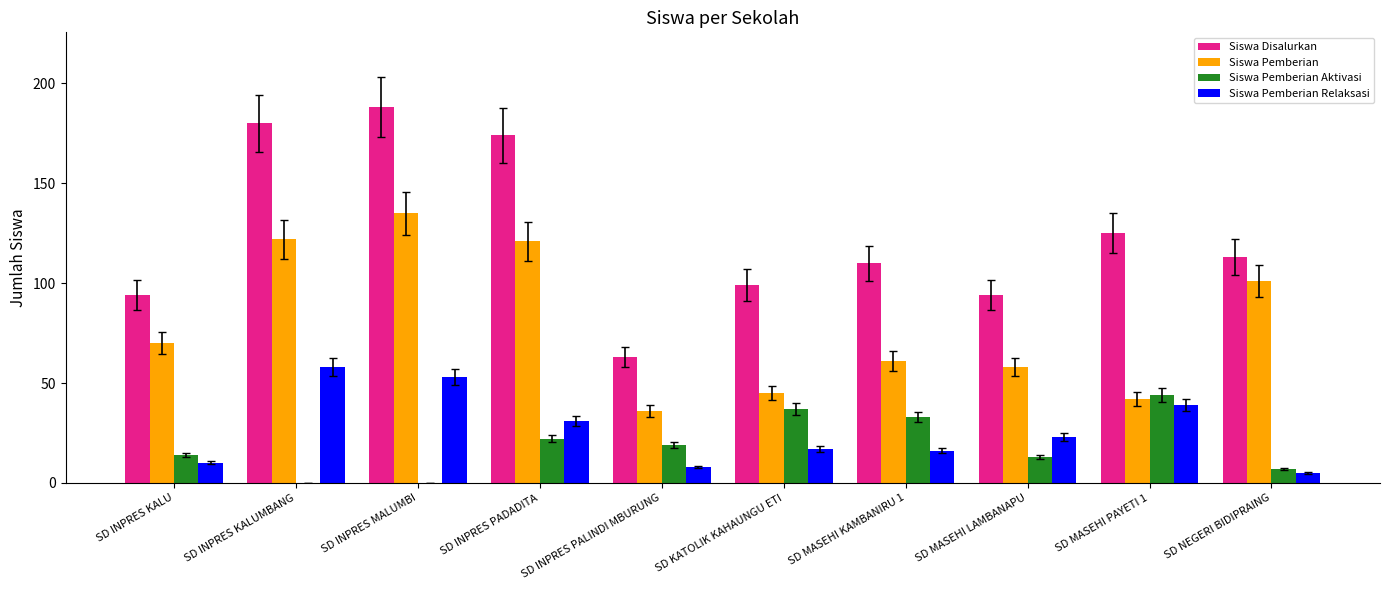

True or false: Siswa Disalurkan has a value of 180 at SD INPRES KALUMBANG.

True